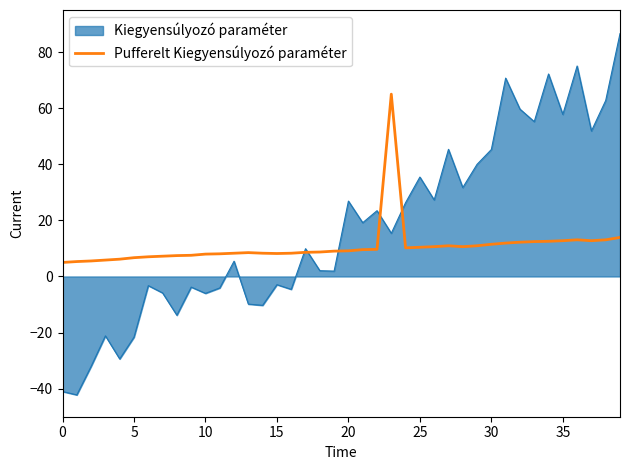

Rank the series by their maximum value, from lowest to highest.

Pufferelt Kiegyensúlyozó paraméter, Kiegyensúlyozó paraméter